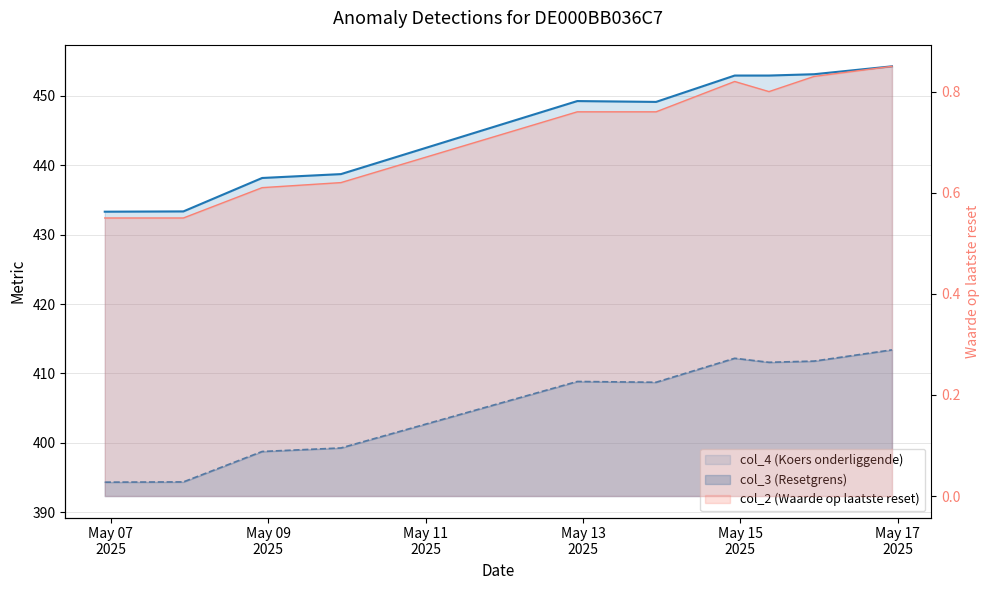

What is the difference between the highest and lowest values at 2025-05-16 22:13:23?

453.4